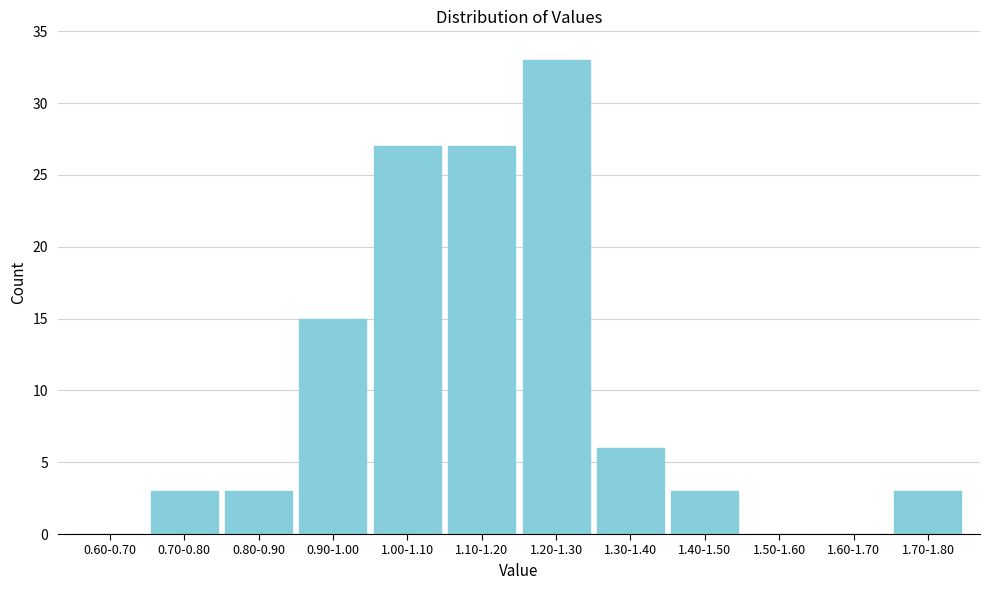

Reading left to right, list all the values displayed in this chart.

0.60-0.70=0	0.70-0.80=3	0.80-0.90=3	0.90-1.00=15	1.00-1.10=27	1.10-1.20=27	1.20-1.30=33	1.30-1.40=6	1.40-1.50=3	1.50-1.60=0	1.60-1.70=0	1.70-1.80=3